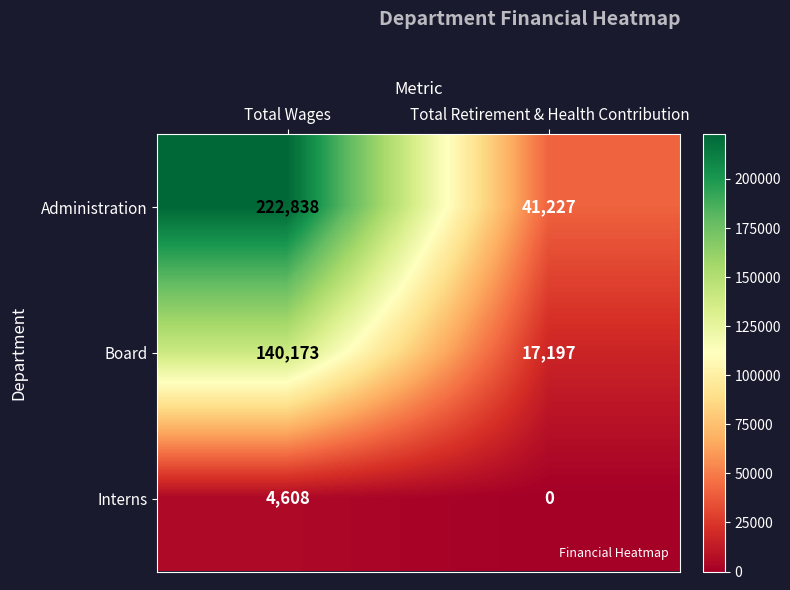

How many values in the Board series are below 140173?

1